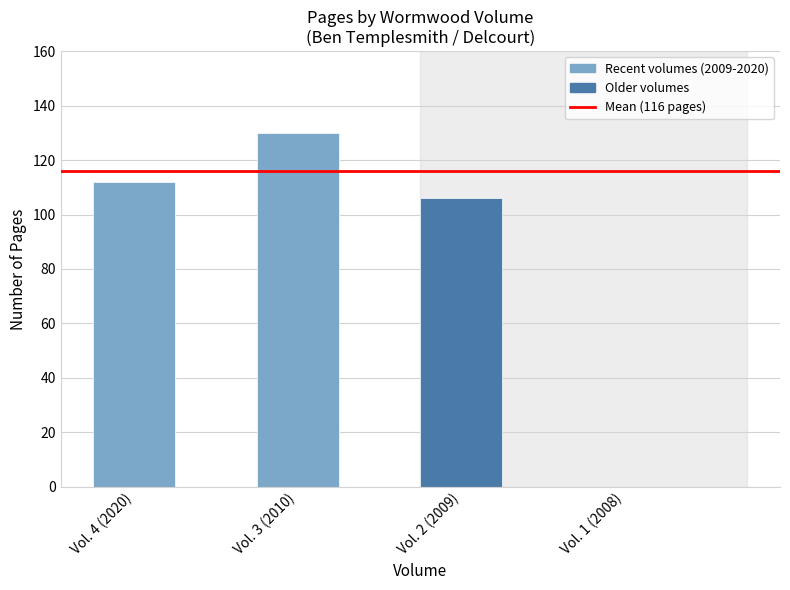

Reading left to right, extract all data points from this chart.

112	130	106	0